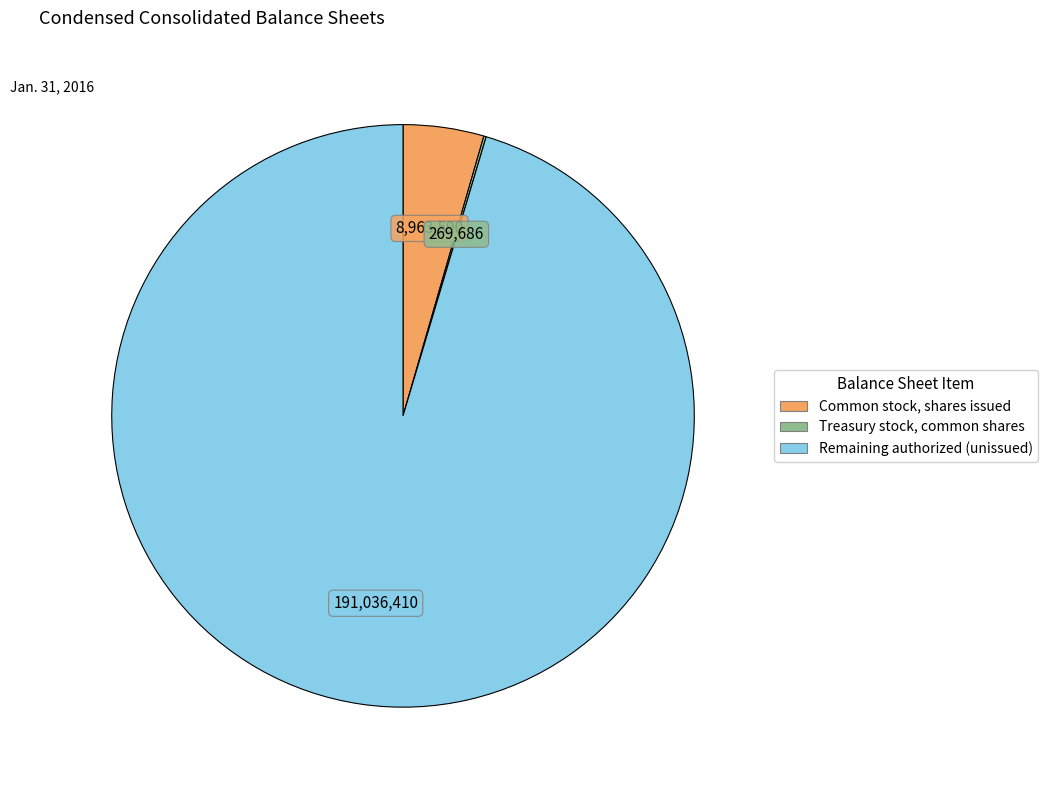

Is there a majority slice in this chart?

Yes